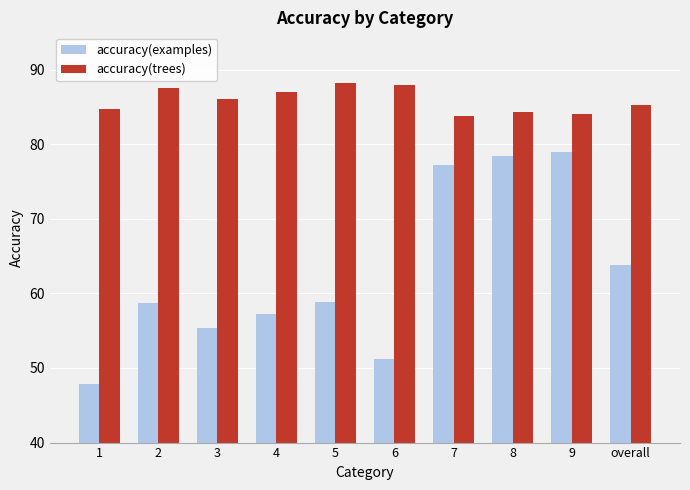

Which series has the largest total across all categories?

accuracy(trees)